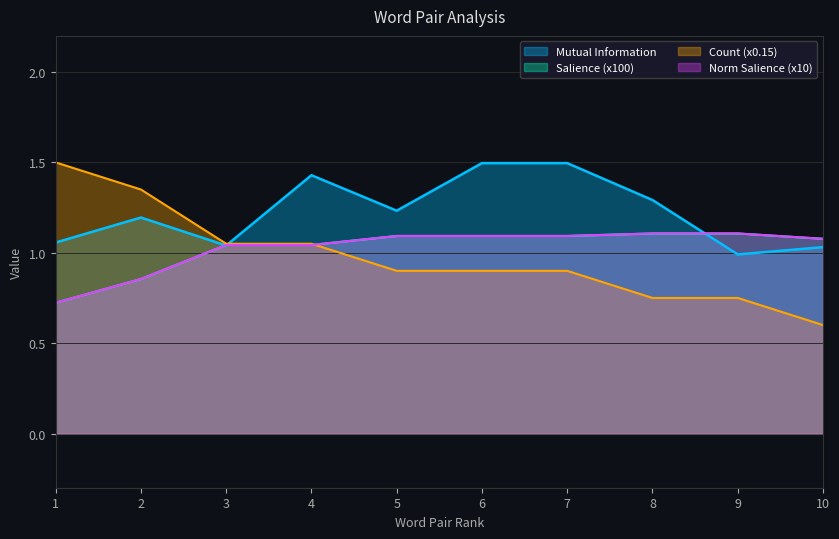

What is the sum of all Normalized Salience values?

10.2